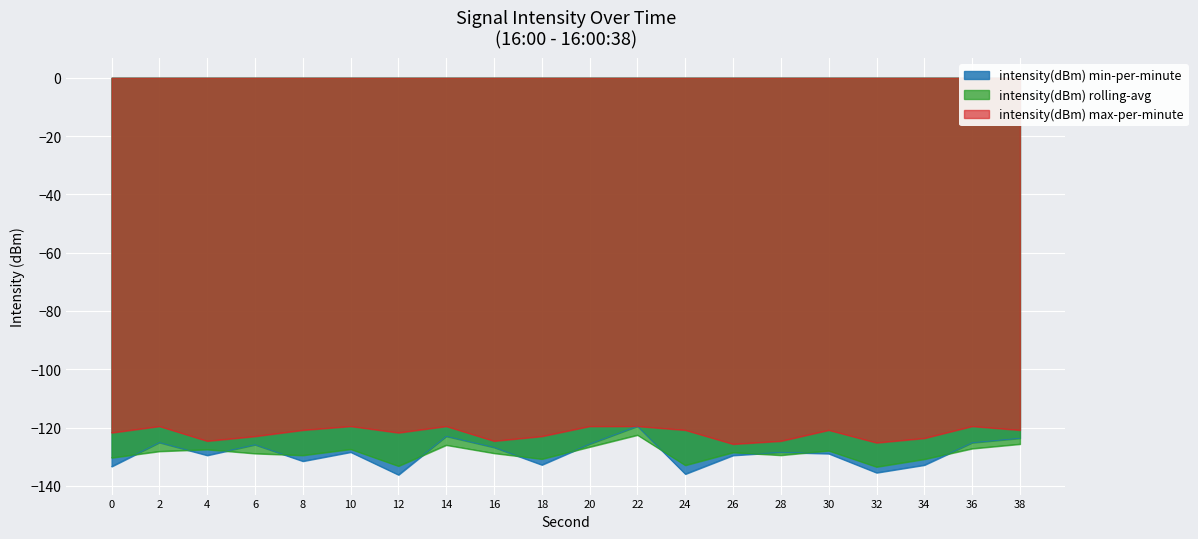

What is the approximate value of intensity(dBm) rolling-avg at 0?

-130.3